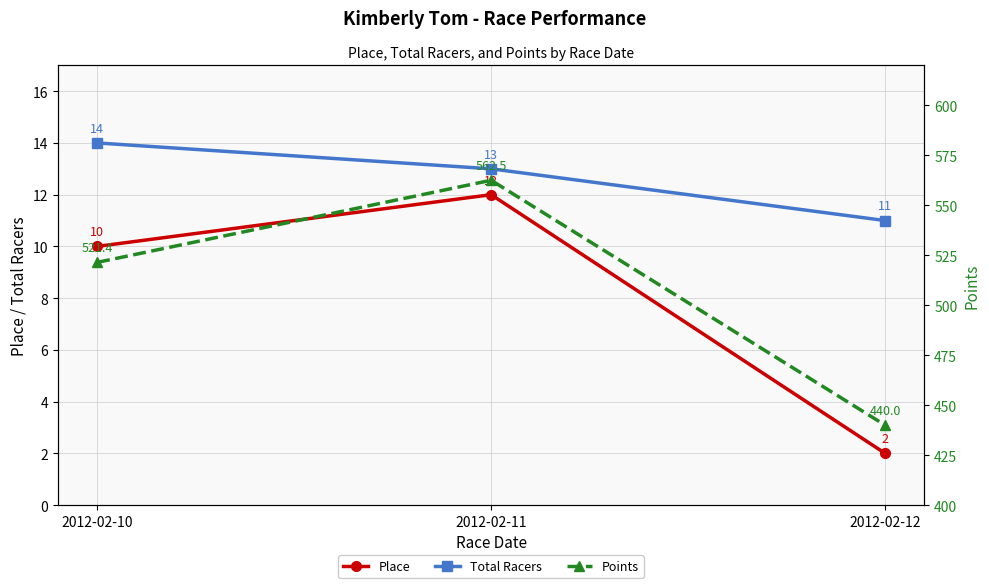

Reading left to right, list all the values displayed in this chart.

Place: 10.0	12.0	2.0
Total Racers: 14.0	13.0	11.0
Points: 521.4	562.5	440.0